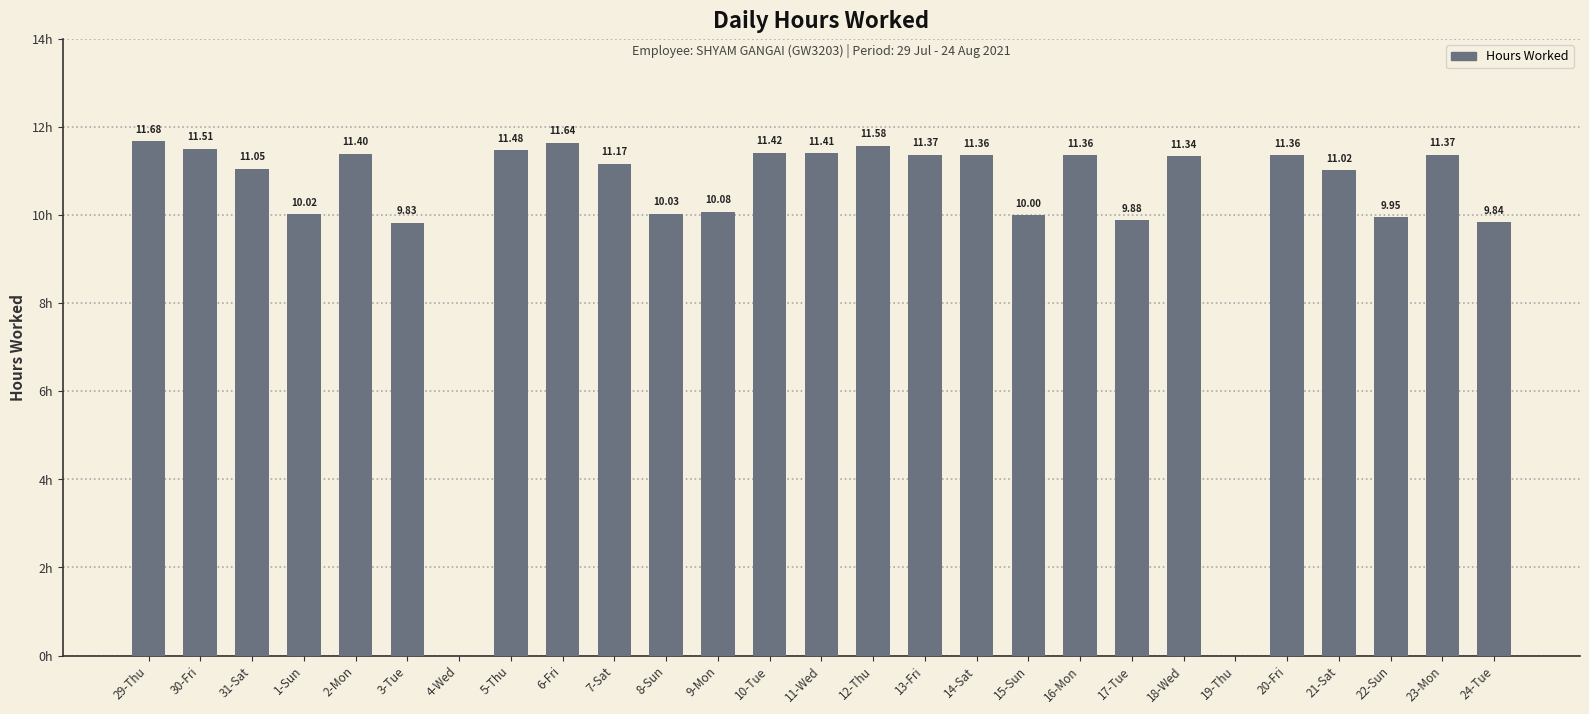

Which has a higher value, 6-Fri or 31-Sat?

6-Fri